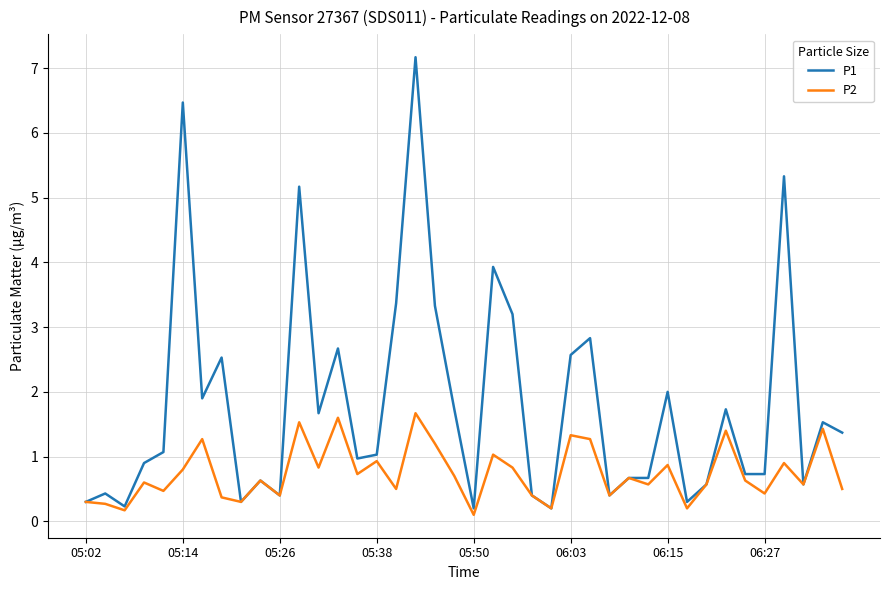

List the series in order of their peak value, highest first.

P1, P2